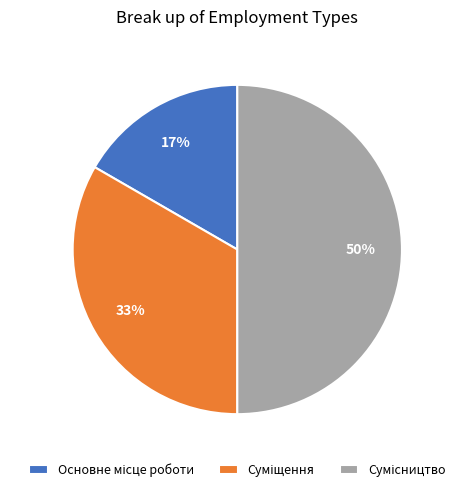

To the nearest percent, what is the average slice percentage?

33%